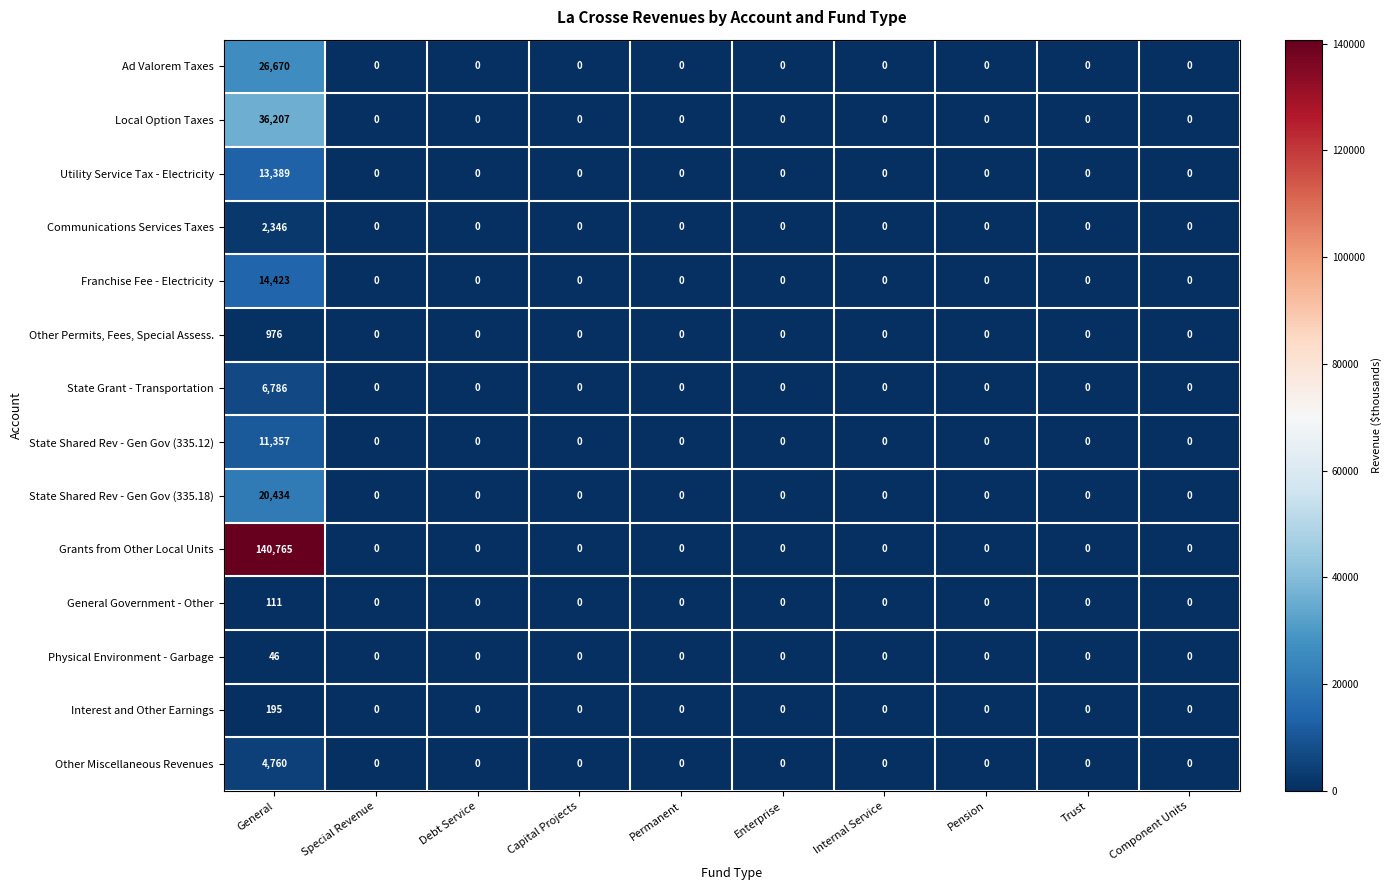

What is the greatest value displayed?

140765